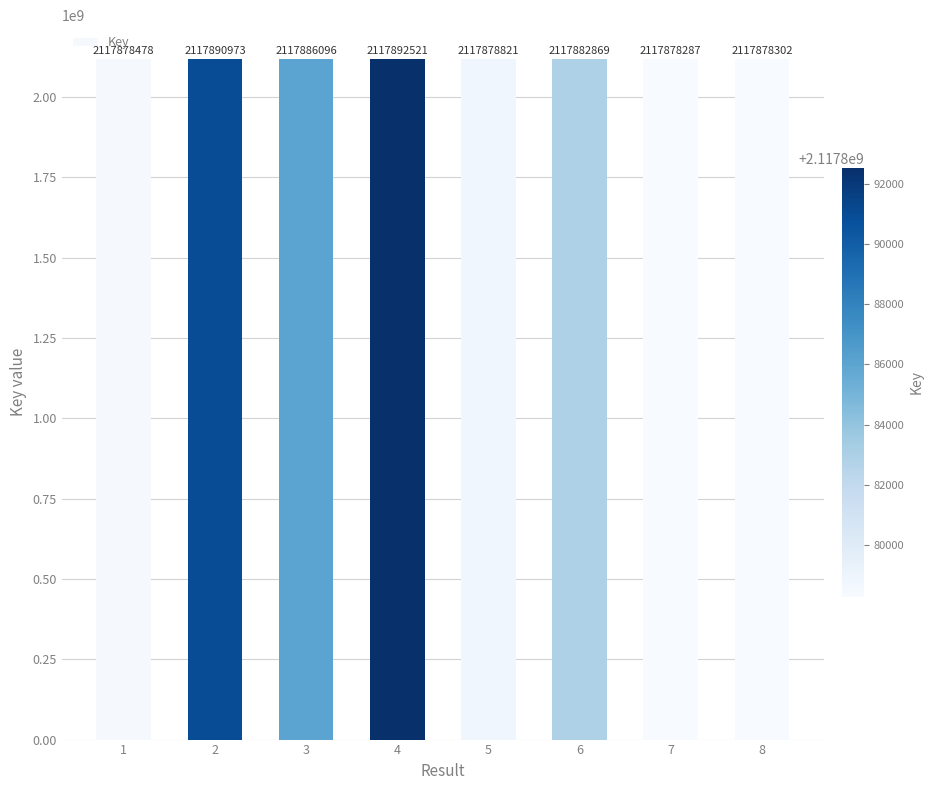

Reading right to left, extract all data points from this chart.

8=2117878302	7=2117878287	6=2117882869	5=2117878821	4=2117892521	3=2117886096	2=2117890973	1=2117878478